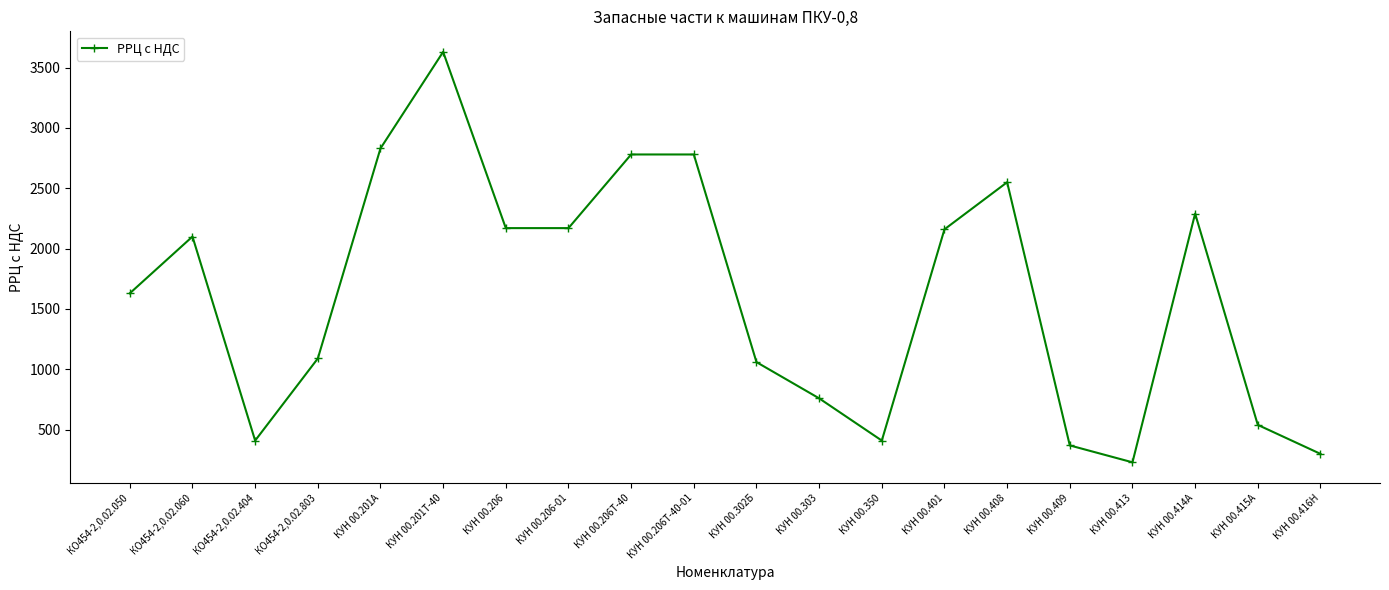

True or false: the data shows 370 at КУН 00.409.

True